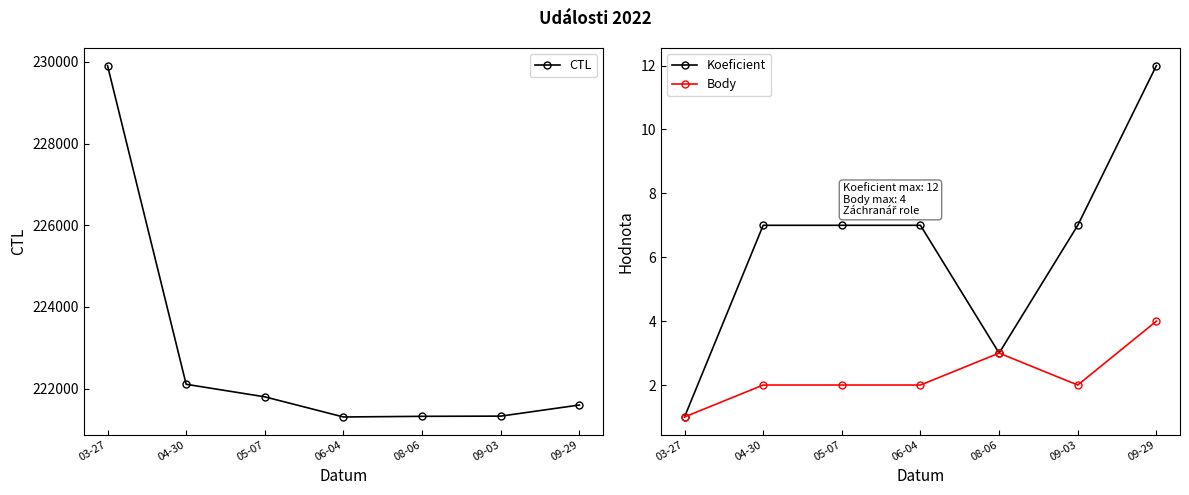

At which label does Koeficient first exceed 7?

09-29